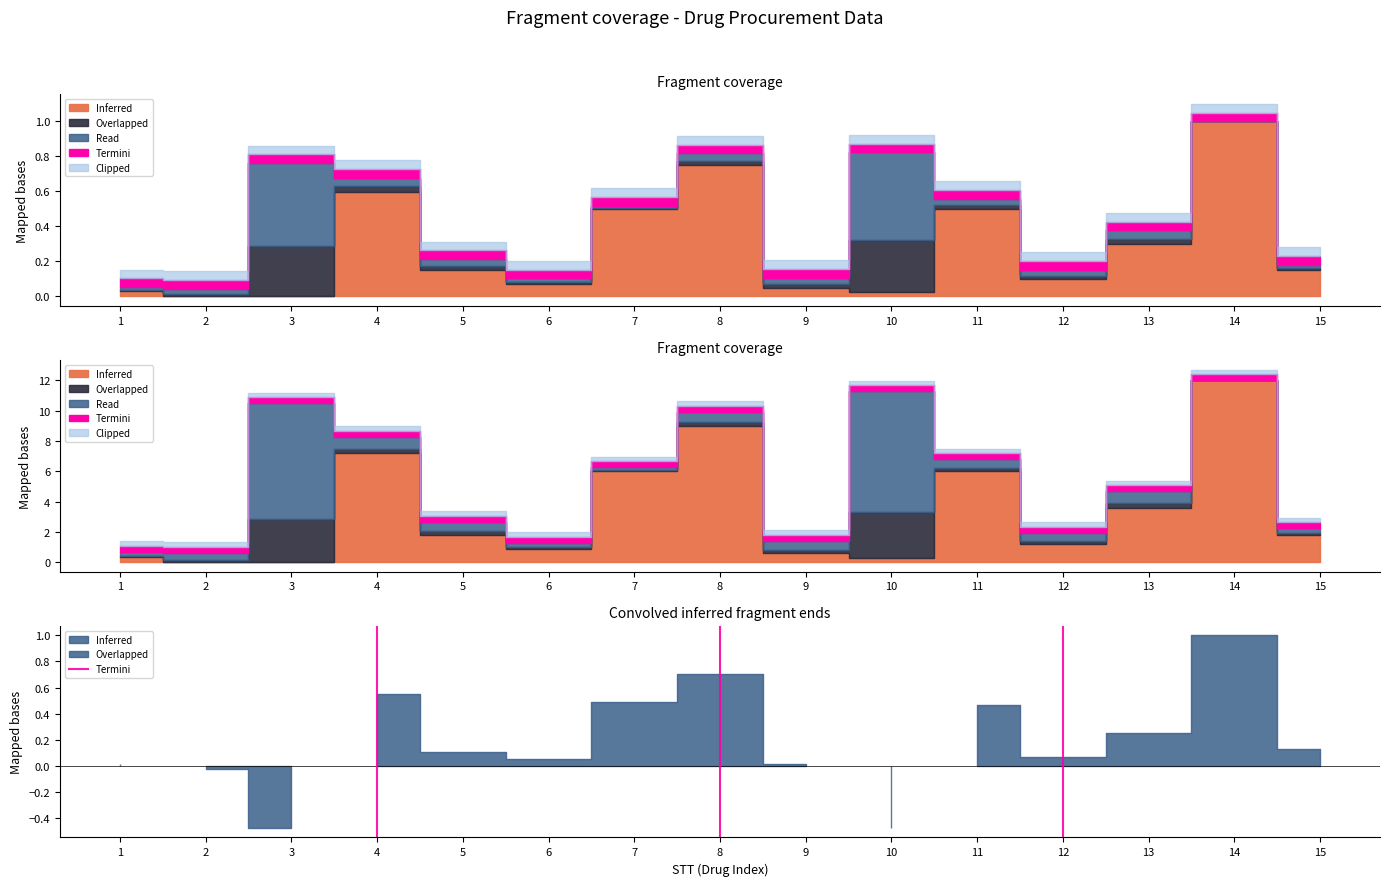

What is the greatest value displayed?

1